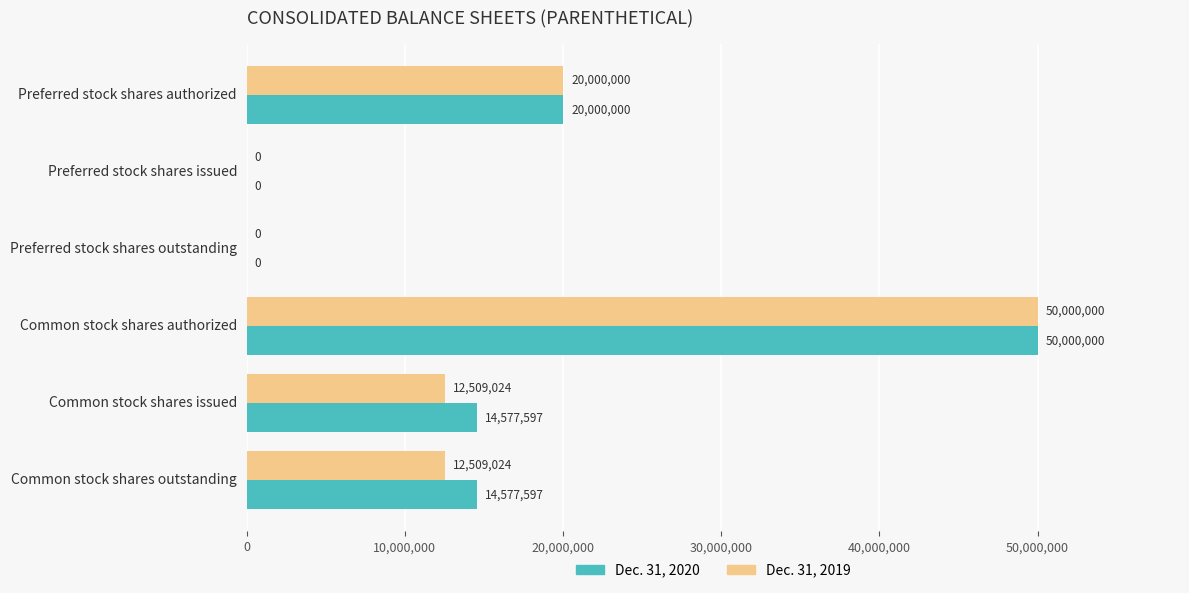

Which series has the largest total across all categories?

Dec. 31, 2020